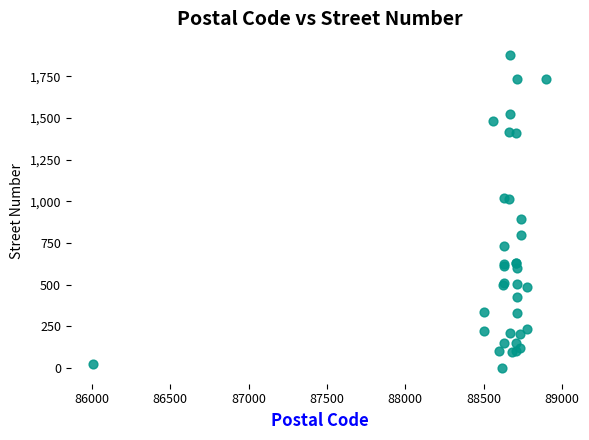

What Y value in the scatter plot is closest to 940?

895